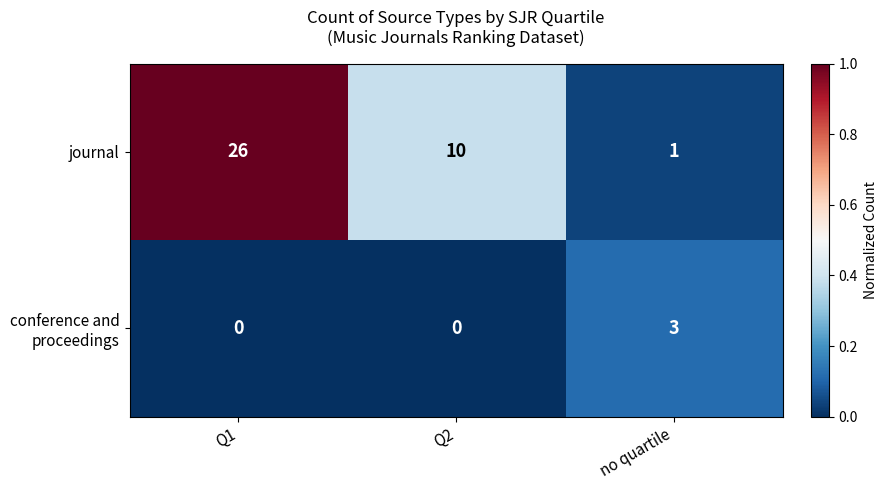

Where does the journal series first go above 10?

Q1